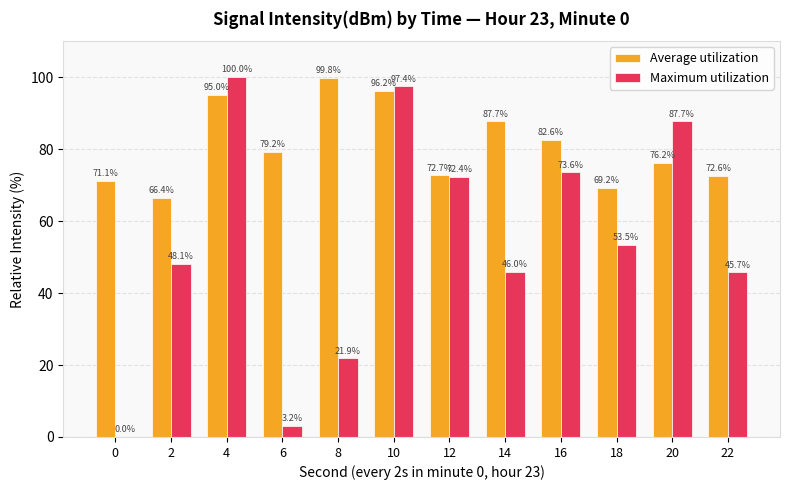

What is the spread (max minus min) of values at 20?

11.5